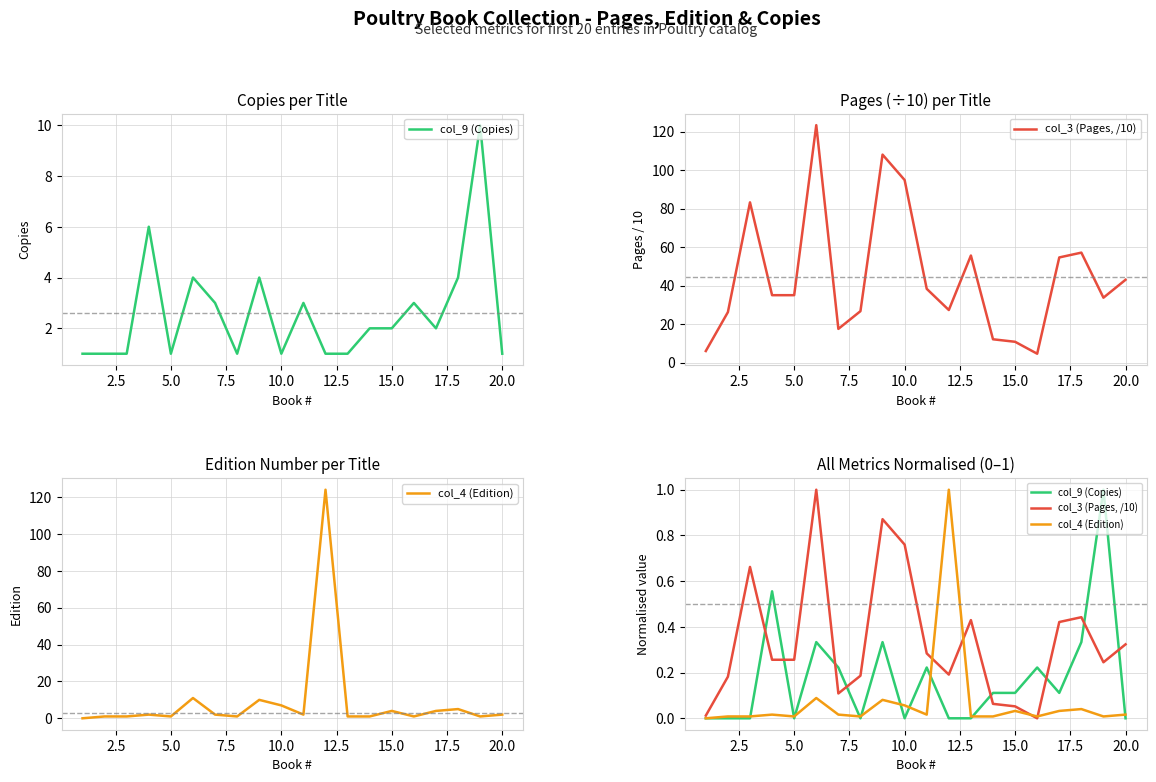

After their last crossing, which series has the higher values: col_4 (Edition) or col_9 (Copies)?

col_4 (Edition)